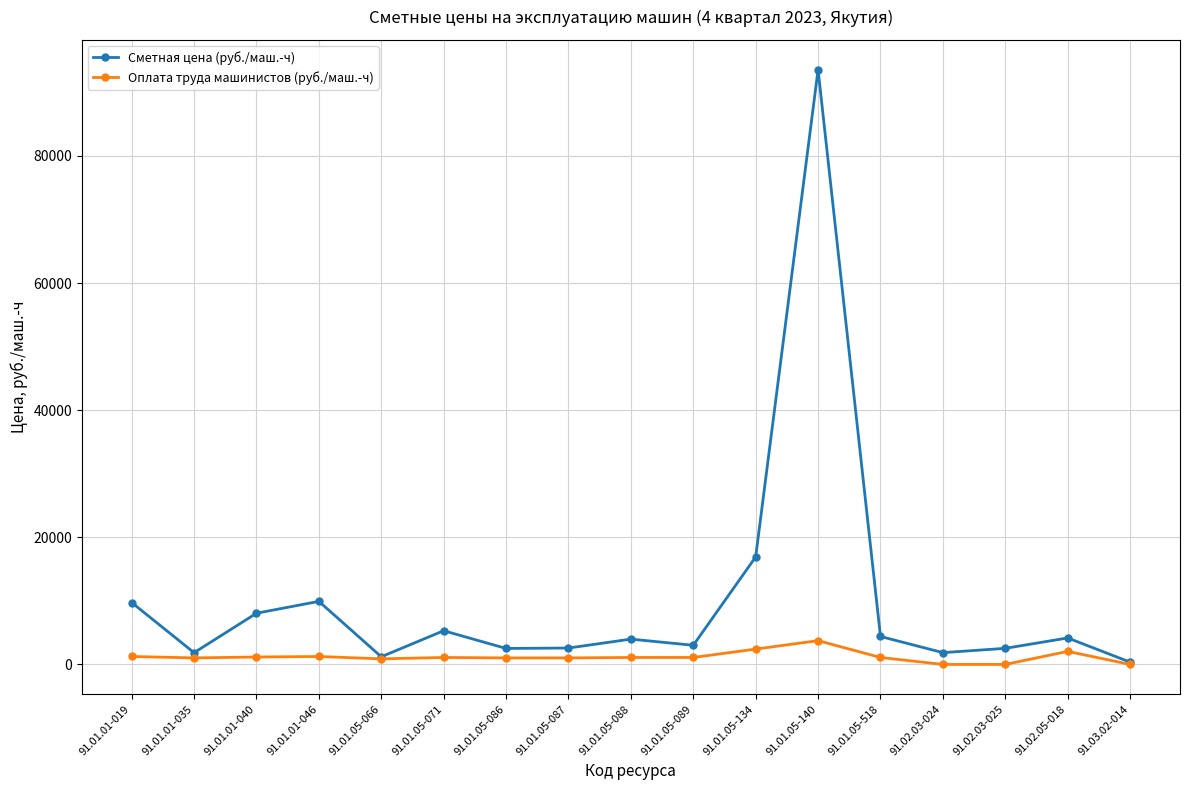

Which series has the widest spread of values?

Сметная цена (руб./маш.-ч)